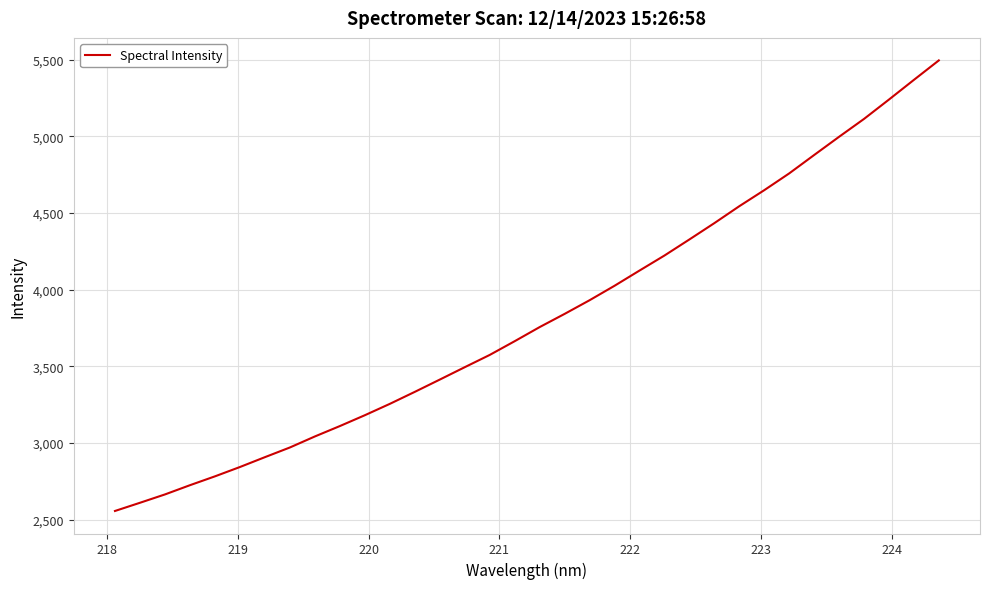

How many lines are shown in the chart?

1